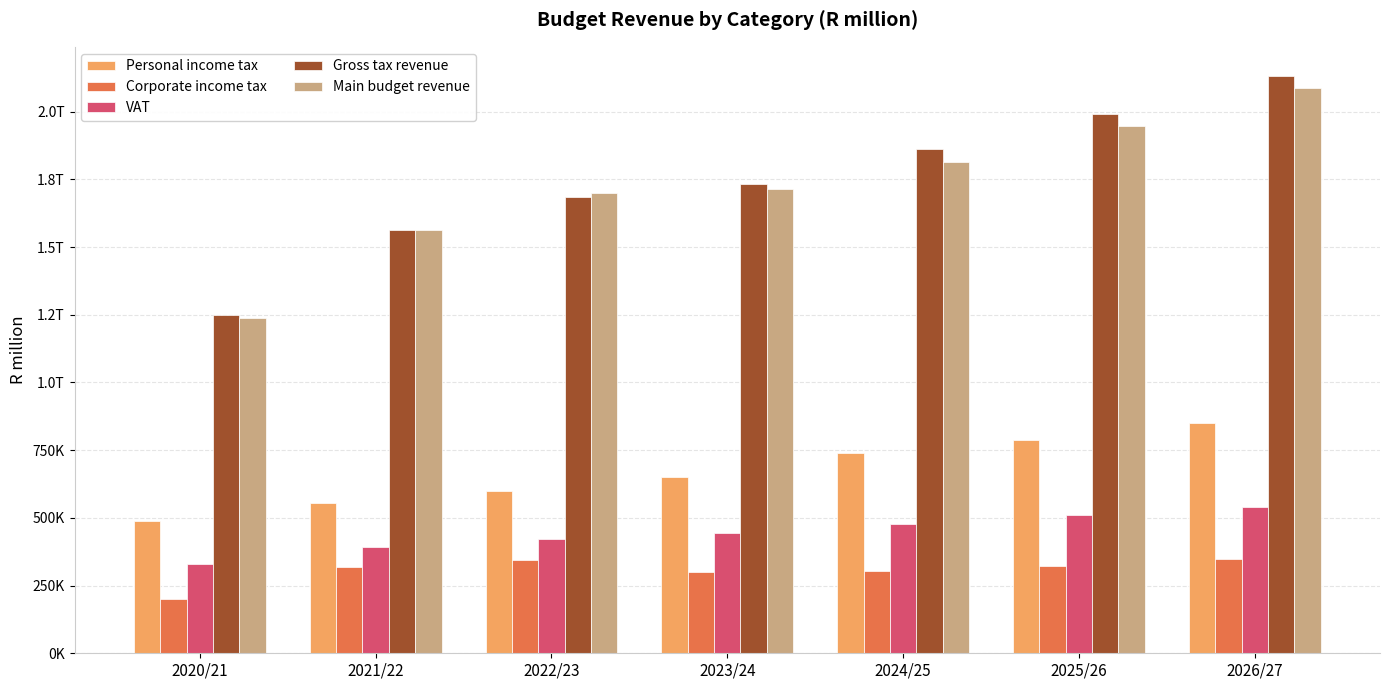

Are the bars grouped side by side (vs. stacked)?

Yes